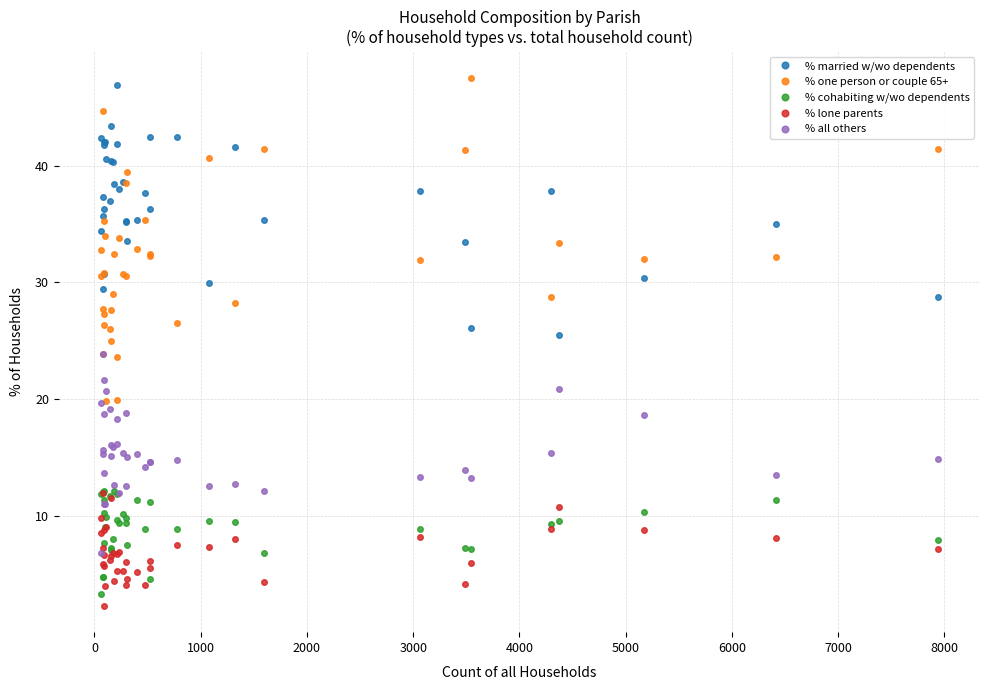

True or false: % married w/wo dependents and % all others cross at least once.

False